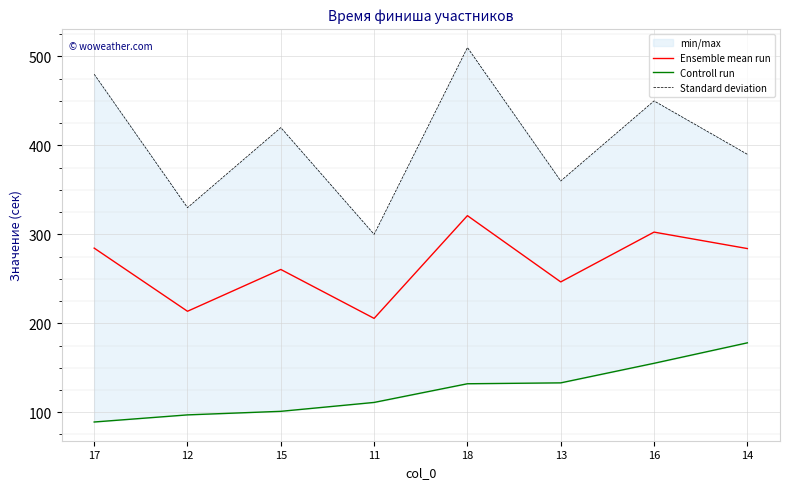

At which category is the sum across all series the highest?

18